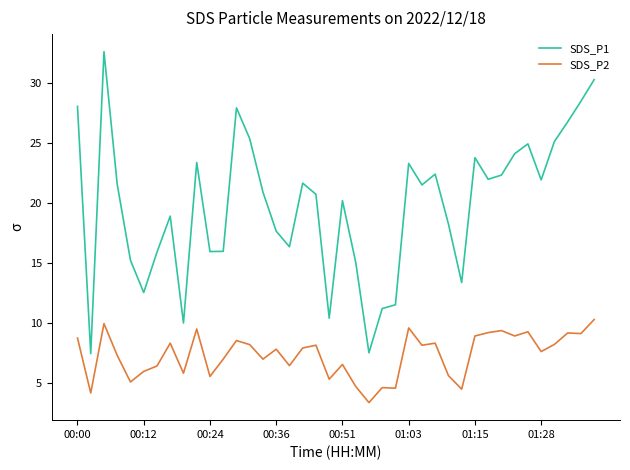

Which series has the widest spread of values?

SDS_P1